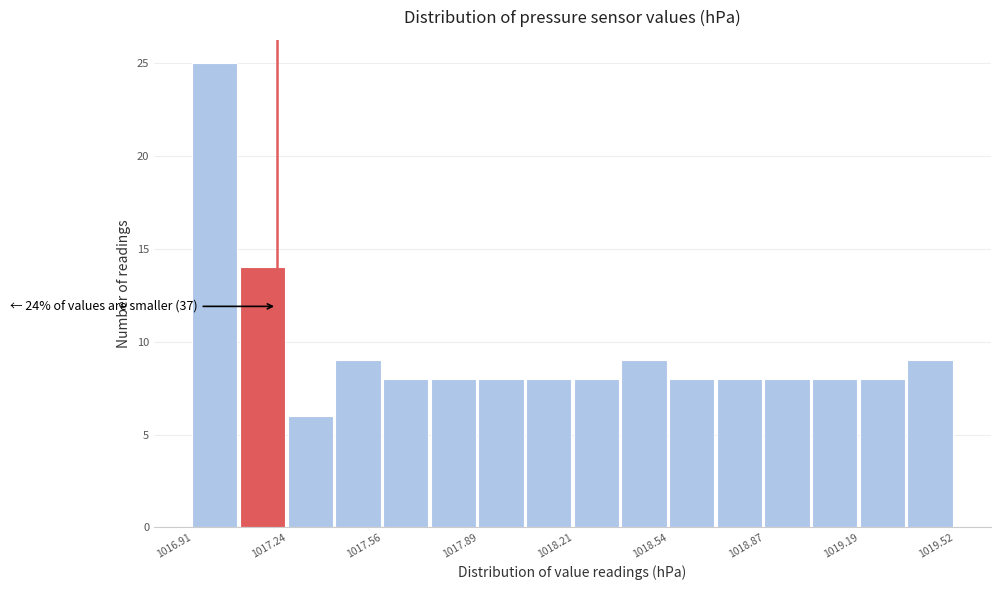

Read against the x-axis, roughly where is the centre of the tallest bar?

1017.00